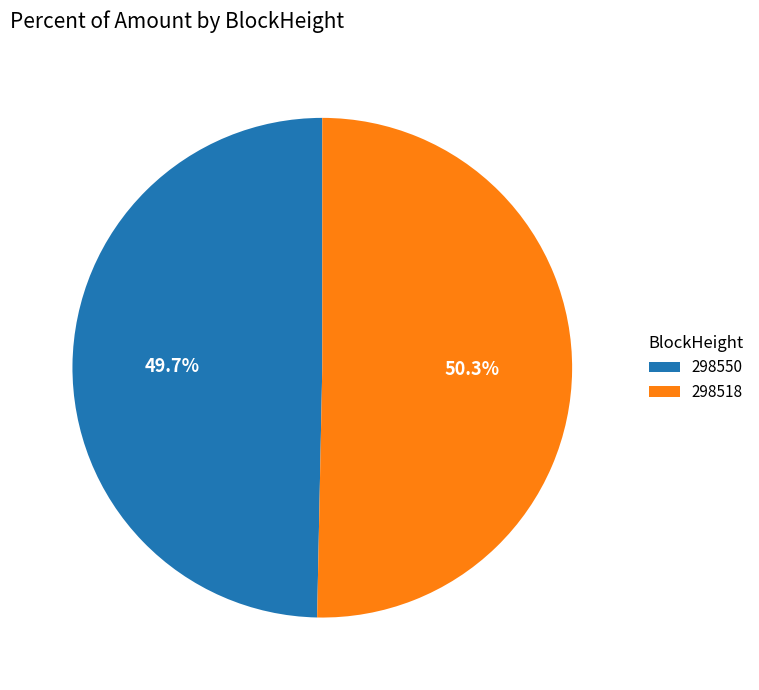

To the nearest percent, what is the difference between the largest and smallest slice percentages?

1%